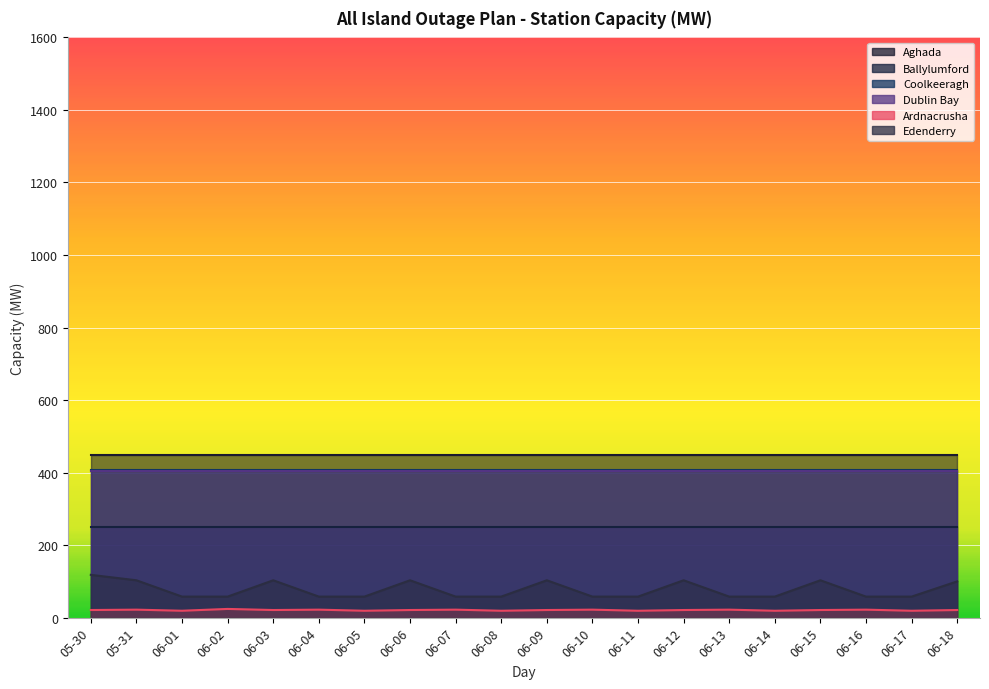

What is the total value across all series at 06-03?

1635